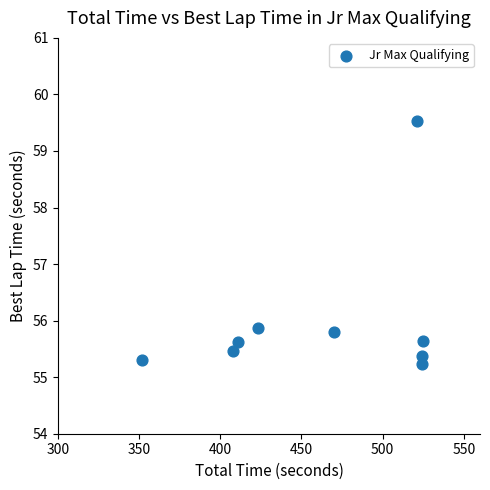

What is the average Y value?

56.0